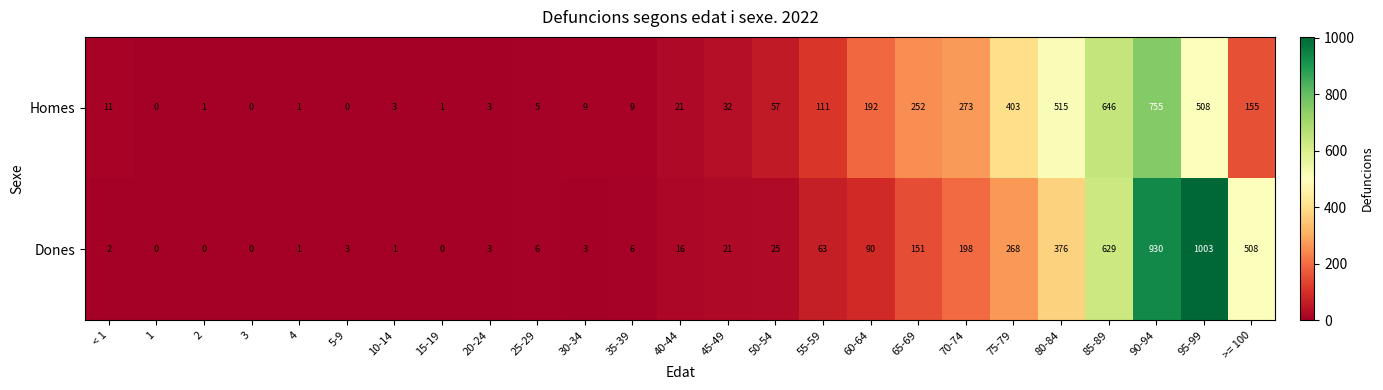

At which label is Dones closest to 501?

>= 100